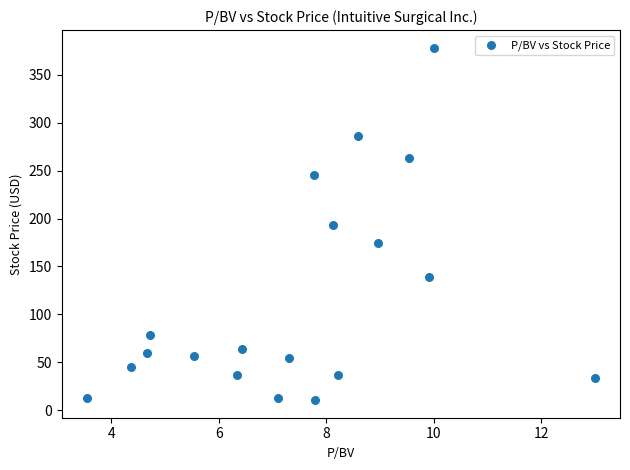

What is the range of Y values (max minus min)?

367.7